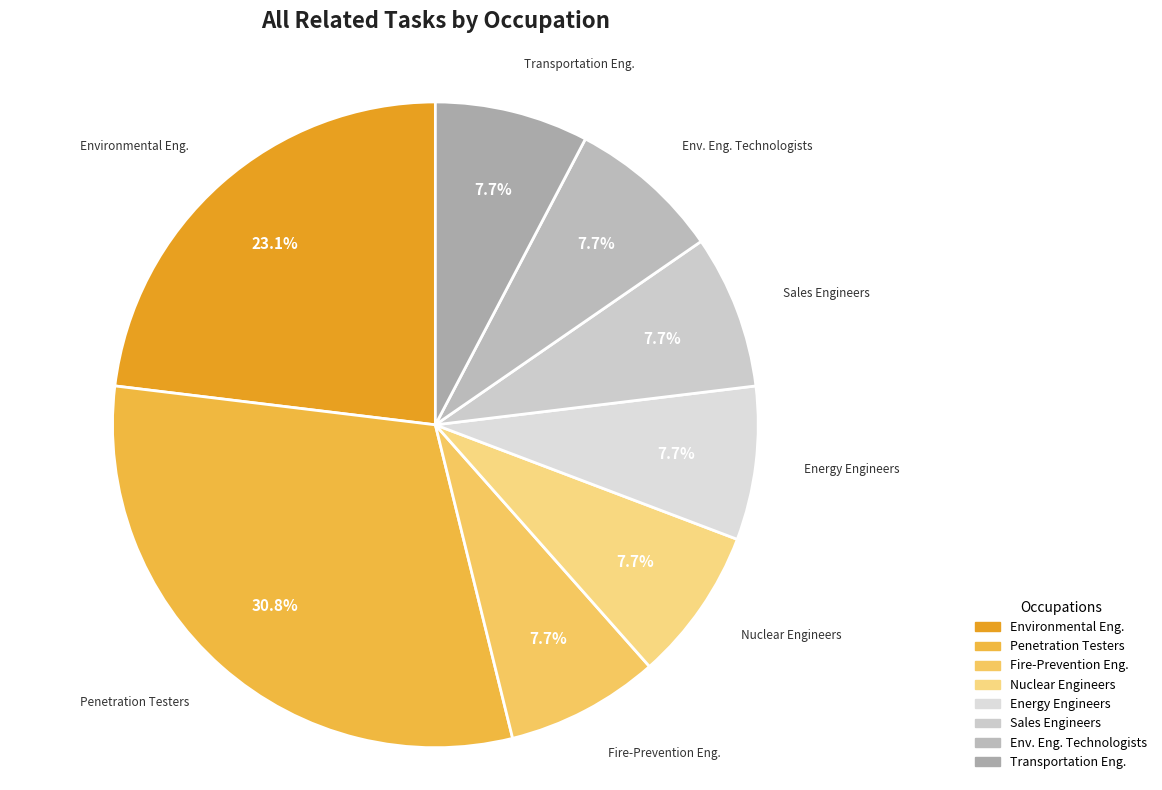

To the nearest percent, what is the average slice percentage?

12%